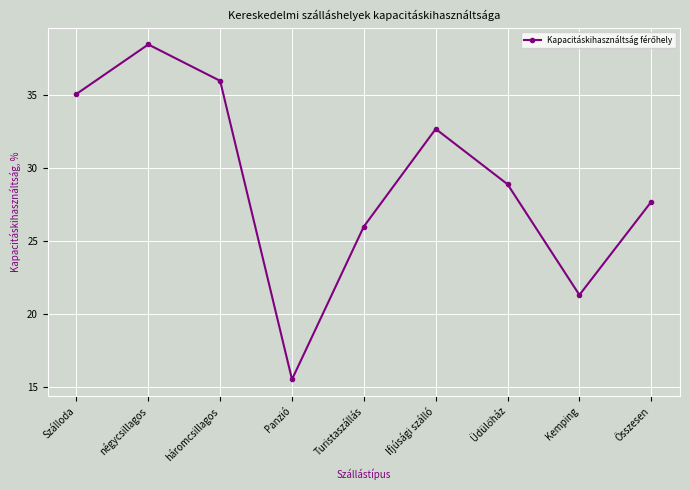

Reading left to right, transcribe all the data shown in this chart.

35.1	38.5	36.0	15.5	26.0	32.7	28.9	21.3	27.7